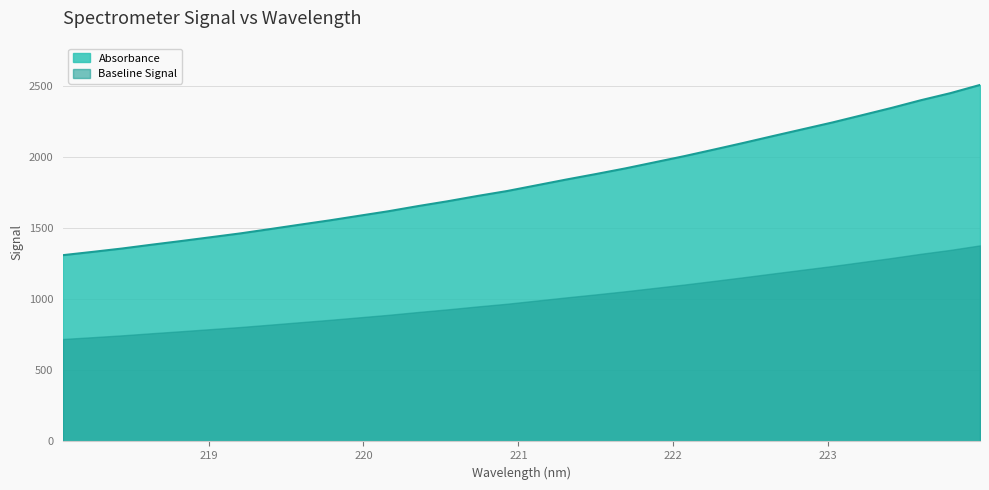

What is the ratio of the value at 219.9712 to the value at 220.1623?

1.0